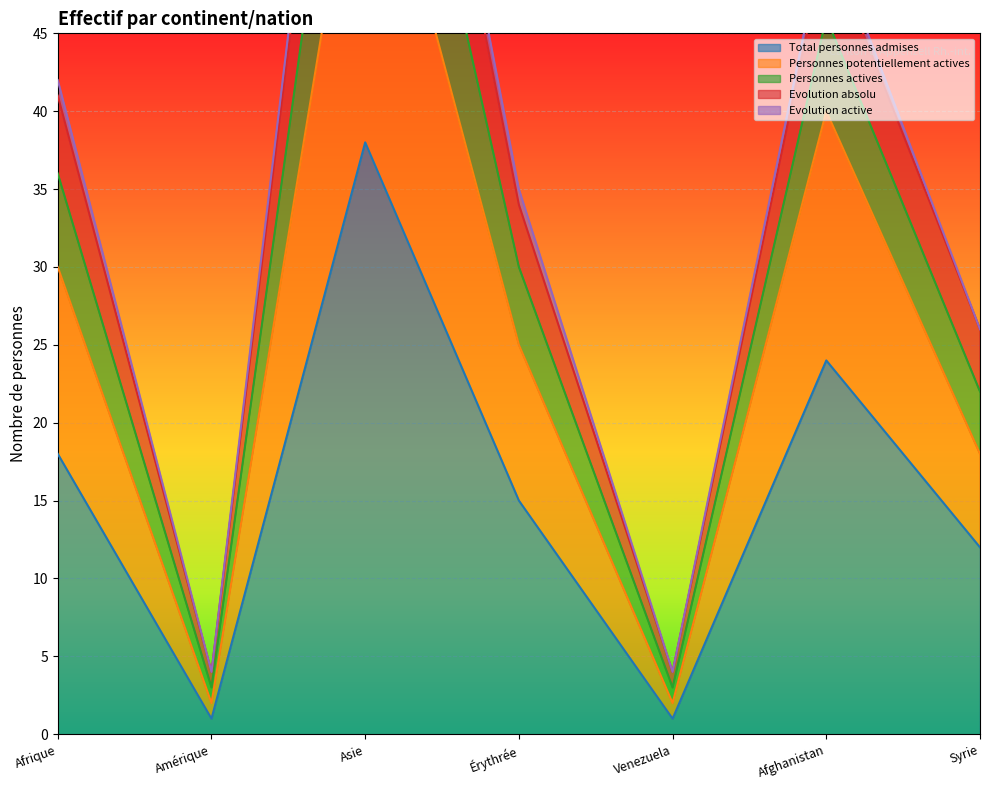

What is the difference between the maximum and minimum values in the Personnes actives series?

82